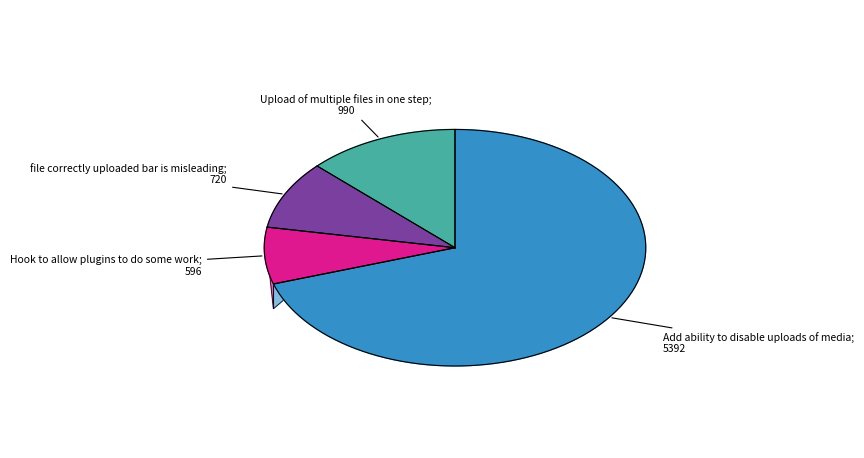

What percentage is the file correctly uploaded bar is misleading slice, to the nearest percent?

9%